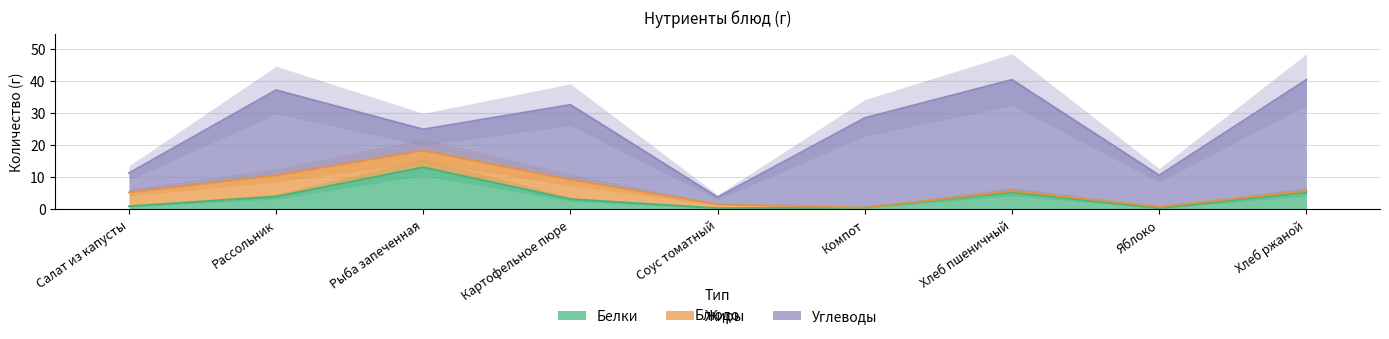

True or false: Углеводы has a value of 8.7 at Рыба запеченная.

False